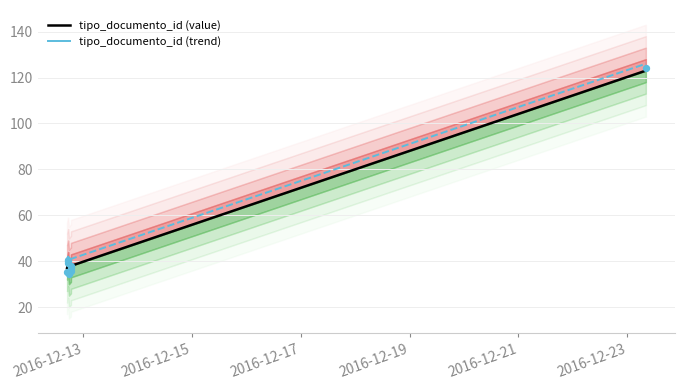

At how many categories does at least one series exceed 53?

1